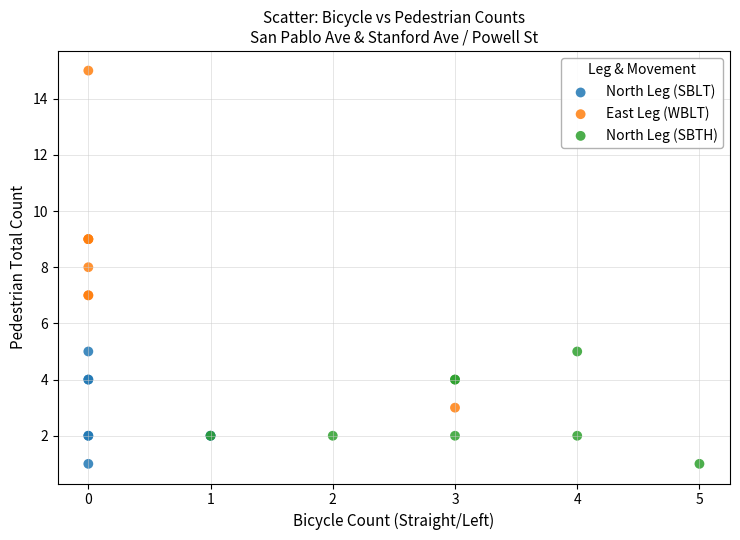

Which series reaches the maximum Y coordinate?

East Leg (WBLT)